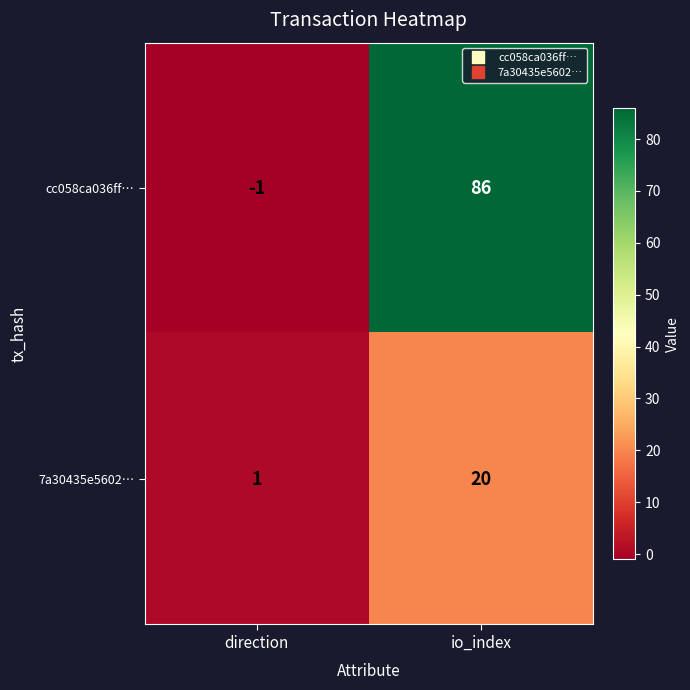

What is the minimum value shown in the chart?

-1